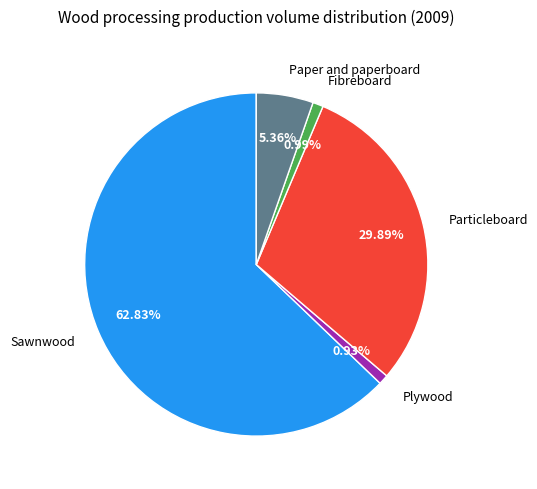

How much of the chart is everything except Paper and paperboard?

94.6%